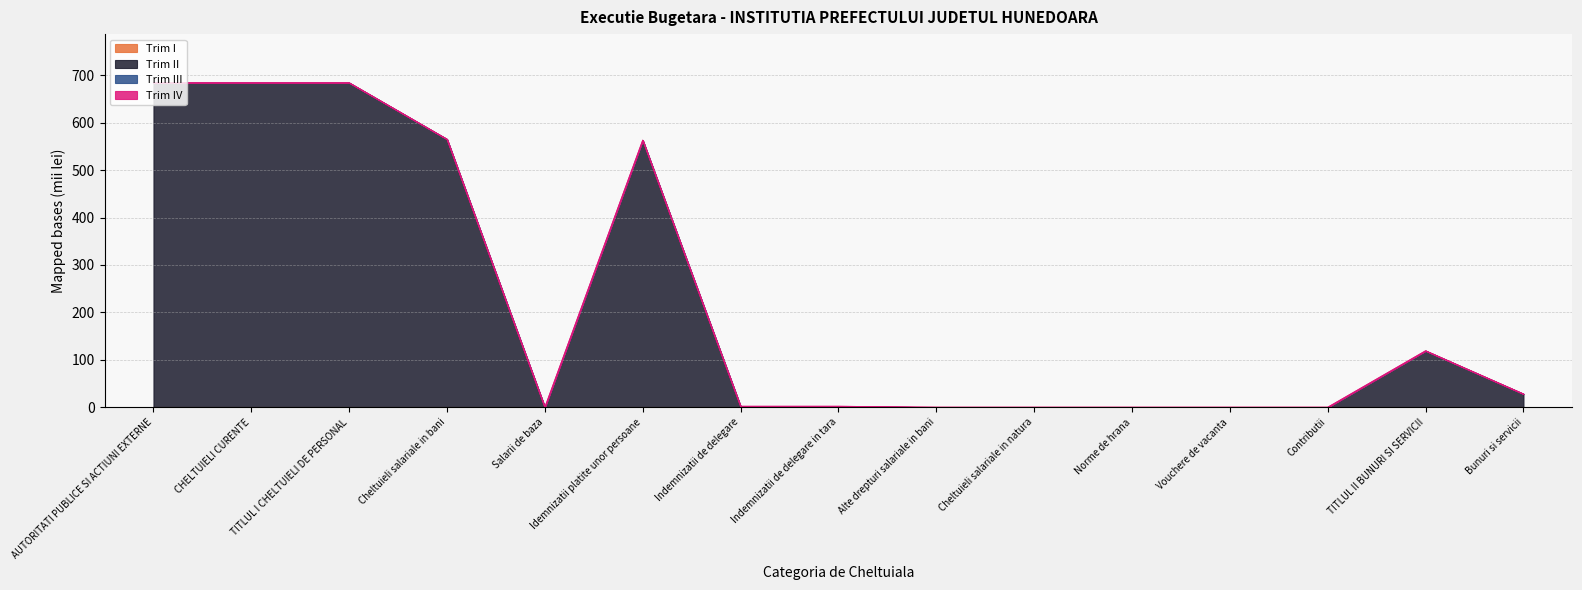

Which series has the largest total across all categories?

Trim II